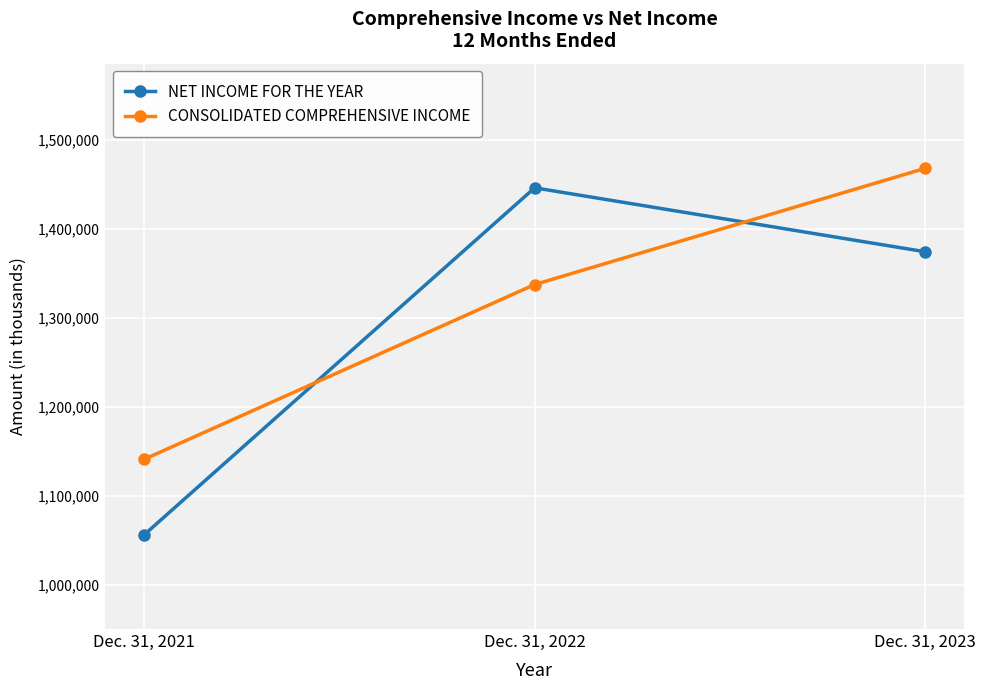

At how many categories does at least one series exceed 1214583?

2